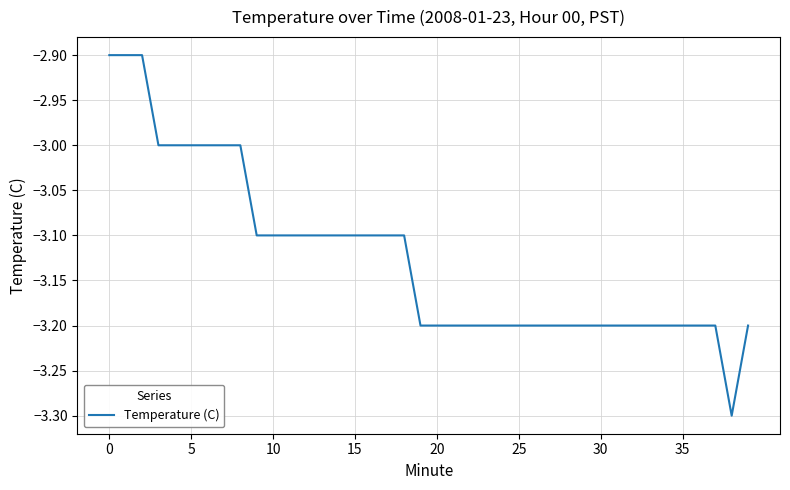

What is the difference between the maximum and minimum values?

0.4